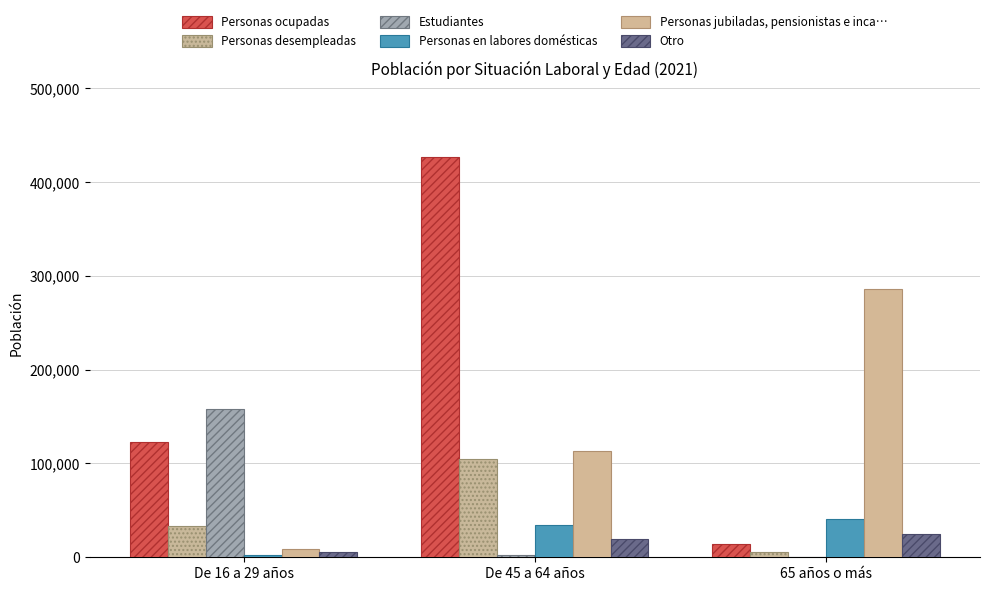

List the labels in order of Estudiantes value, largest first.

De 16 a 29 años, De 45 a 64 años, 65 años o más